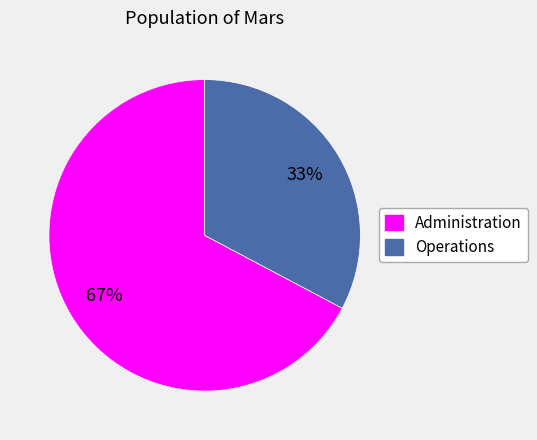

To the nearest percent, what portion does Operations represent?

33%